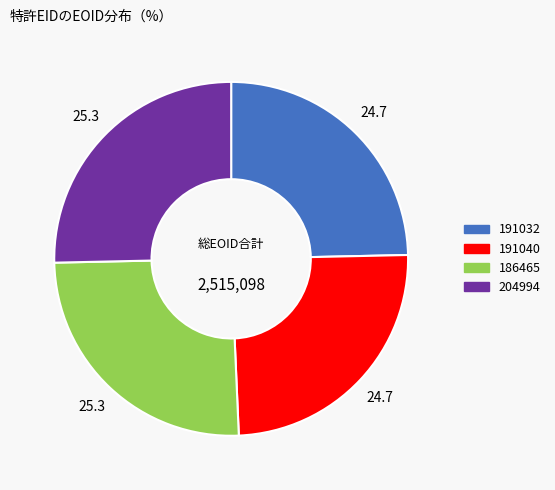

What is the ratio of the value at 191040 to the value at 204994?

1.0